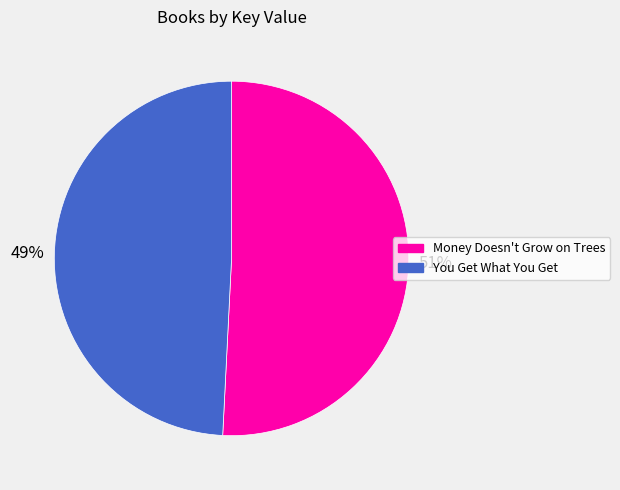

Combined, do You Get What You Get and Money Doesn't Grow on Trees account for over 50%?

Yes